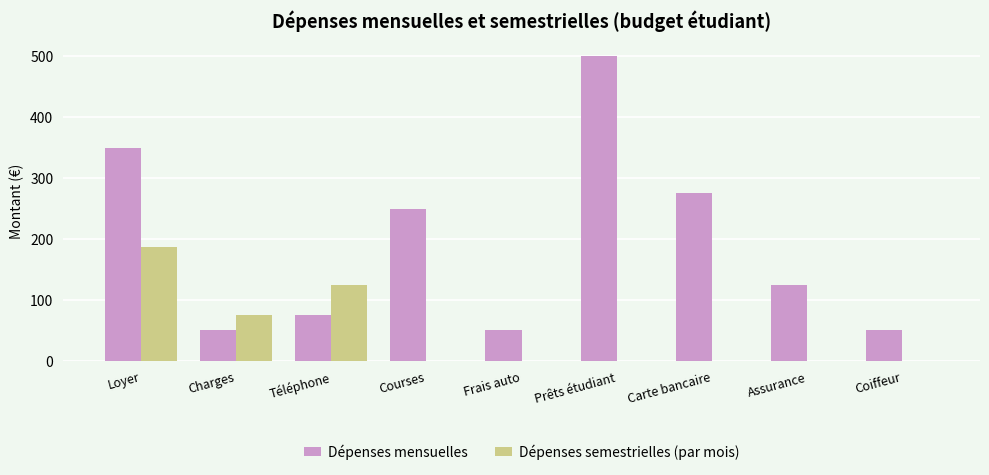

What are all the series names shown in the legend?

Dépenses mensuelles, Dépenses semestrielles (par mois)